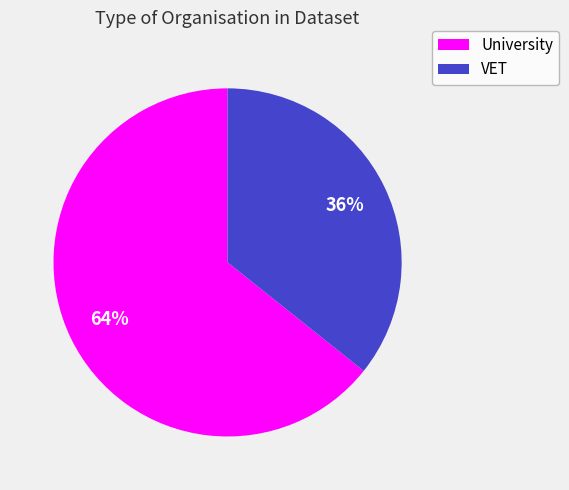

Count the number of slices in the pie.

2